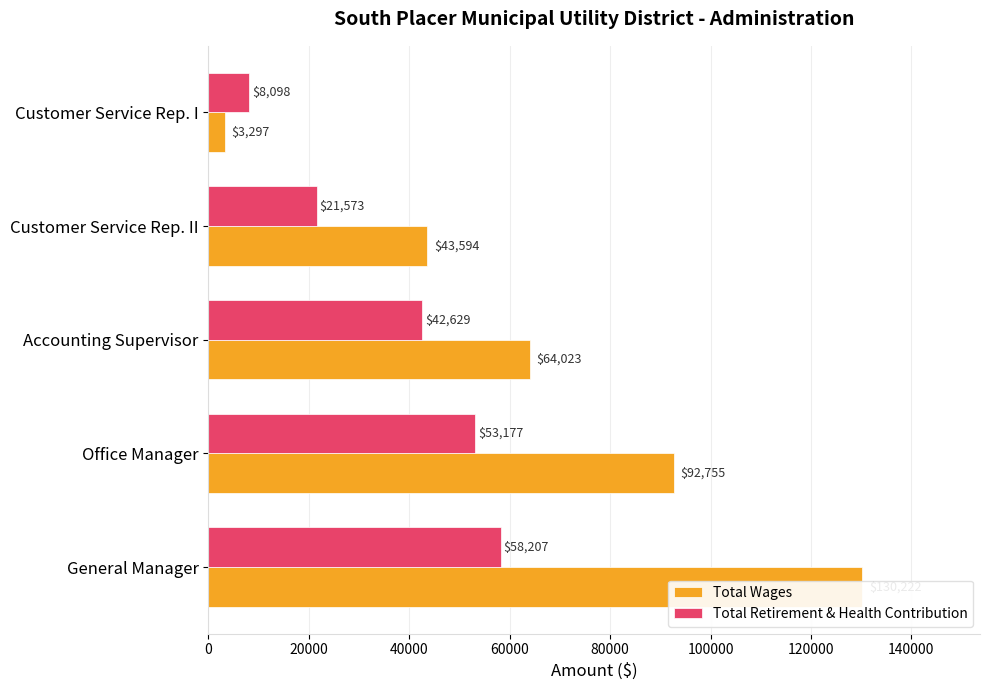

Reading left to right, extract all data points from this chart.

Total Wages: 130222.0	92755.0	64023.0	43594.0	3297.0
Total Retirement & Health Contribution: 58207.3	53177.0	42629.2	21573.4	8098.0